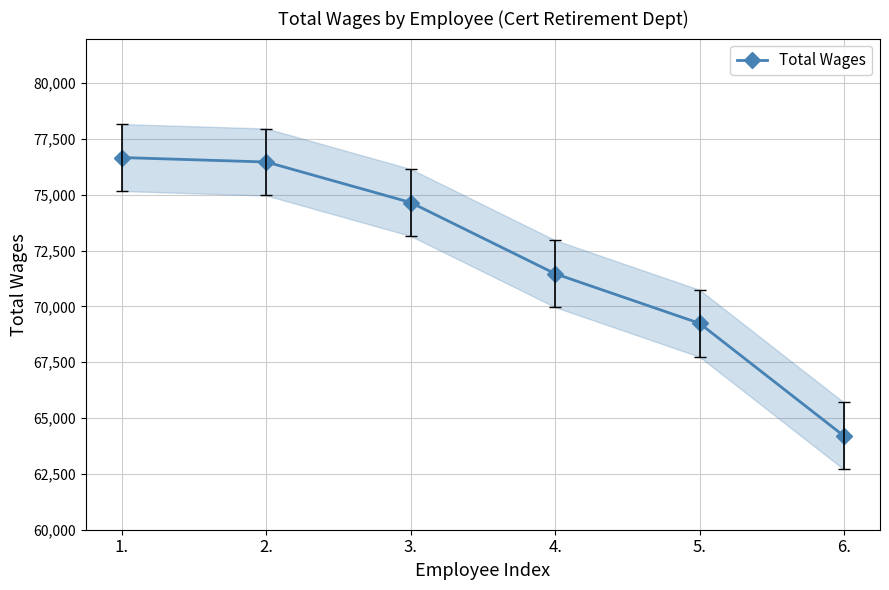

Where does the data first go above 74656?

1.